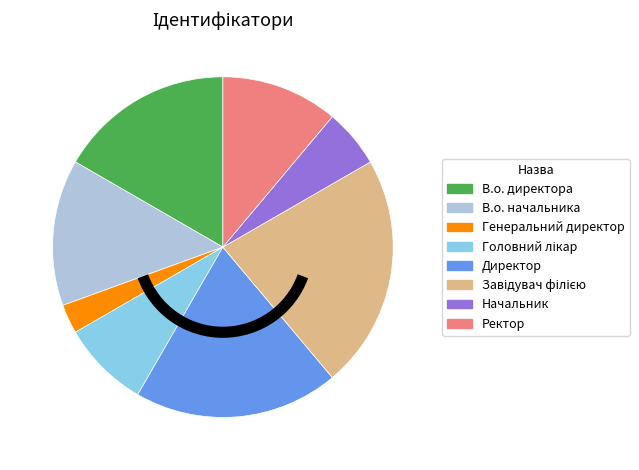

Which slice is the smallest?

Генеральний директор